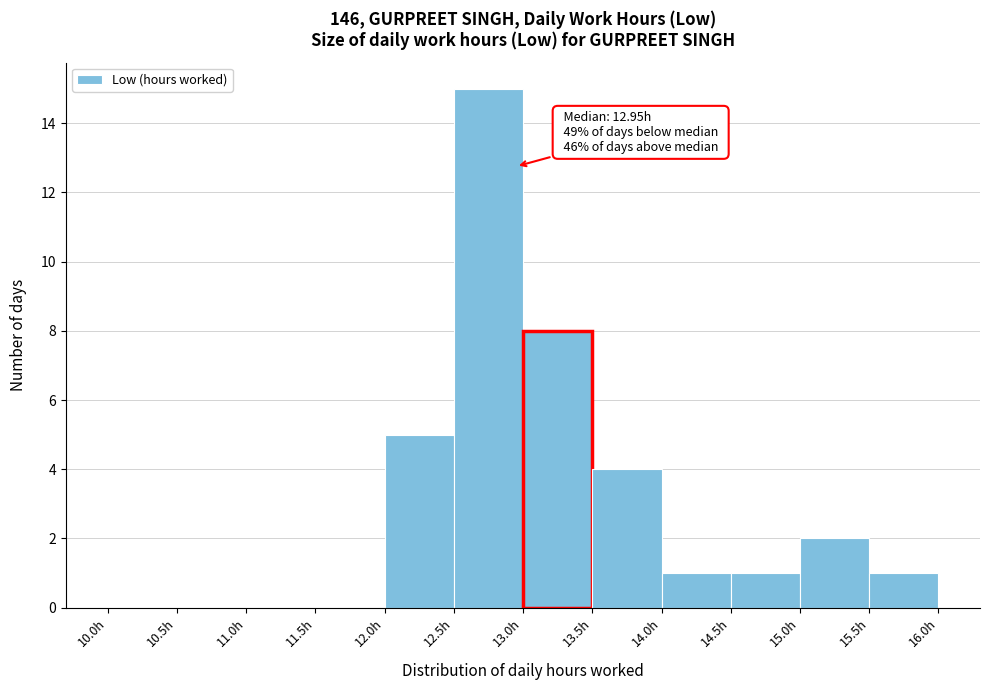

Over which range of the x-axis is the bar tallest?

12.5 to 13.0